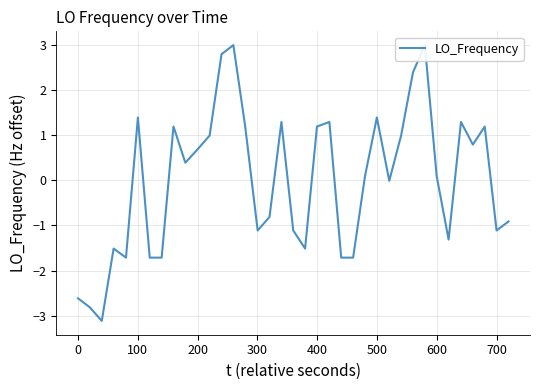

True or false: the data has more than 2 interior local peaks.

True